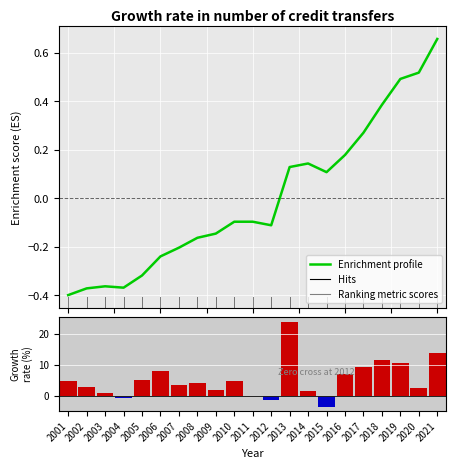

What is the difference between the Enrichment profile values at 2011 and 2008?

0.1